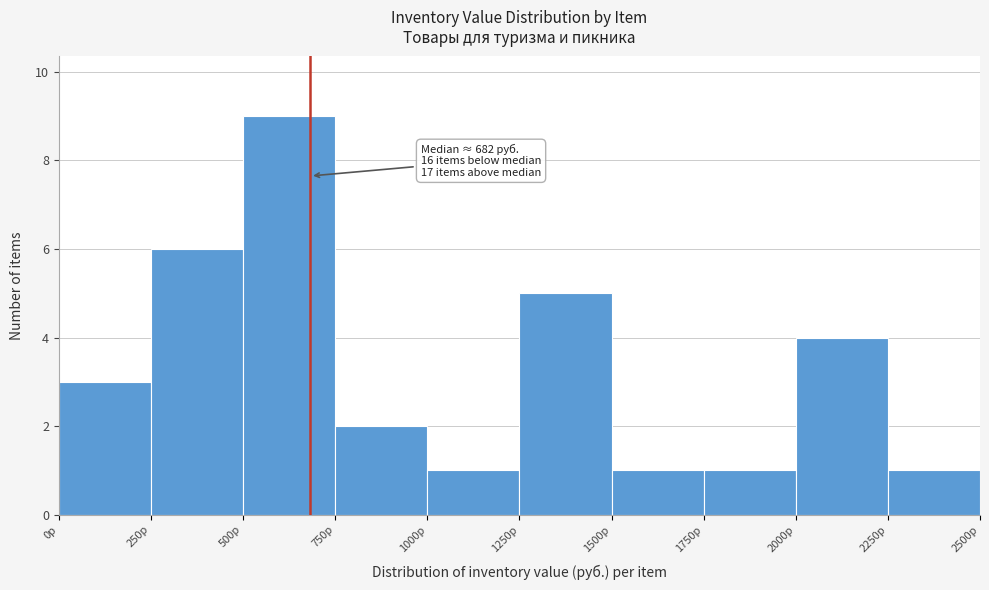

Over which range of the x-axis is the bar tallest?

500 to 750